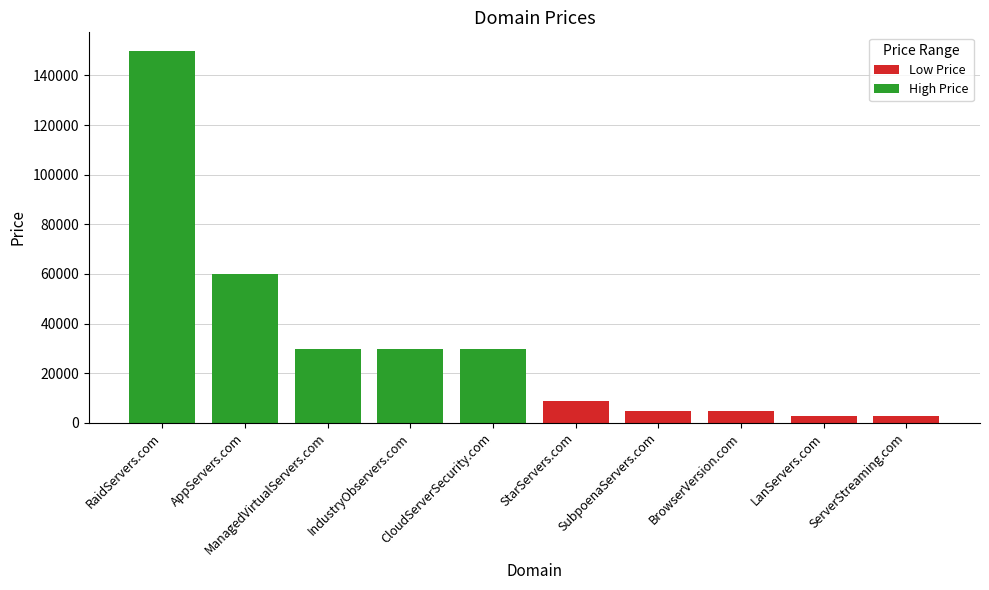

What is the sum of all values?

323880